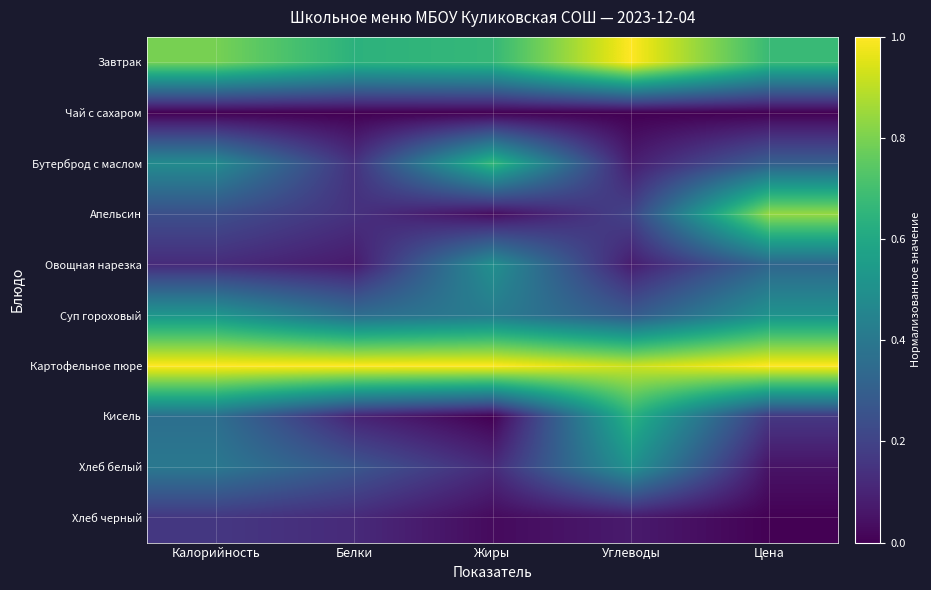

Between Белки and Жиры, which is larger?

Жиры